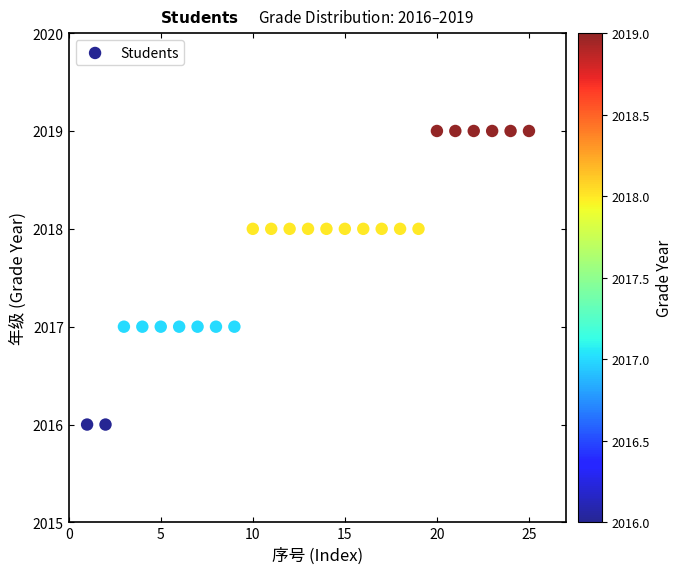

What is the range of X values (max minus min)?

24